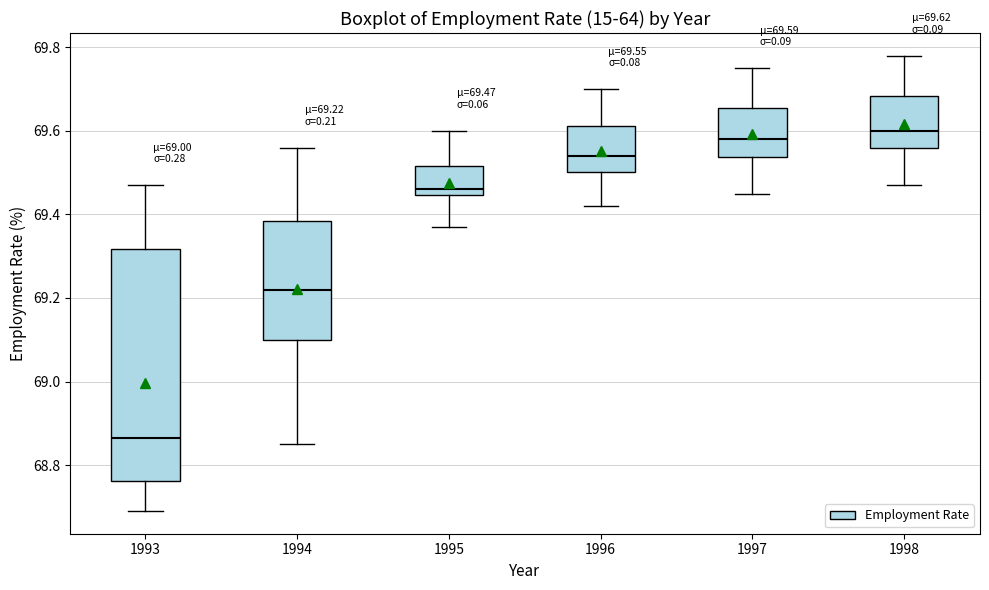

Which box is the tallest, from its lower edge to its upper edge?

1993